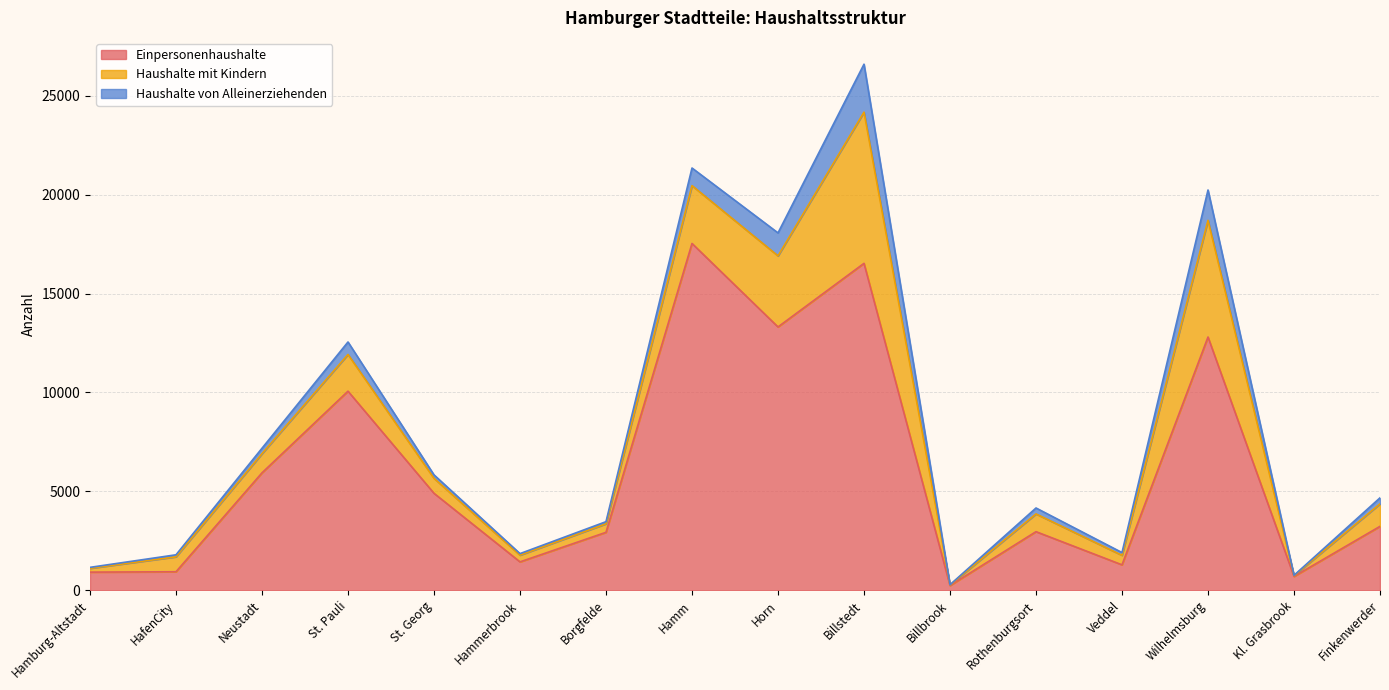

What is the approximate value of Haushalte von Alleinerziehenden at Hammerbrook?

78